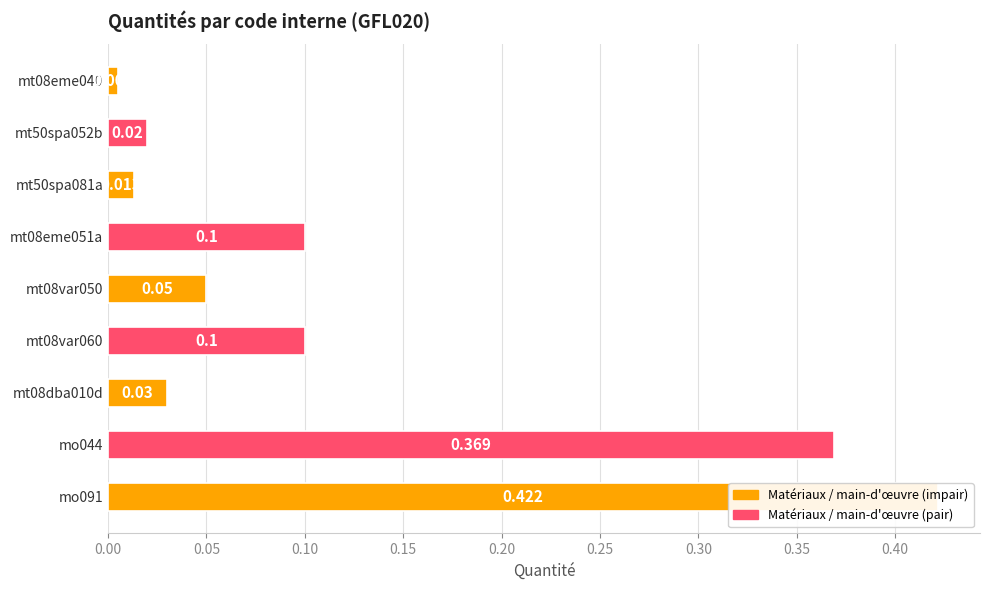

Reading left to right, extract all data points from this chart.

0.0	0.0	0.0	0.1	0.1	0.1	0.0	0.4	0.4